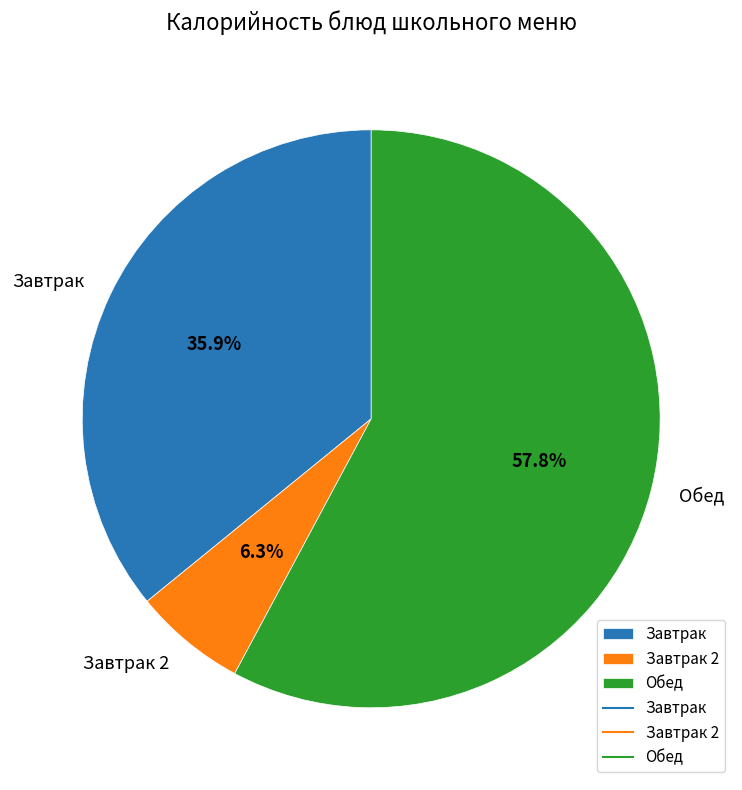

What is the ratio of the value at Завтрак to the value at Обед?

0.6